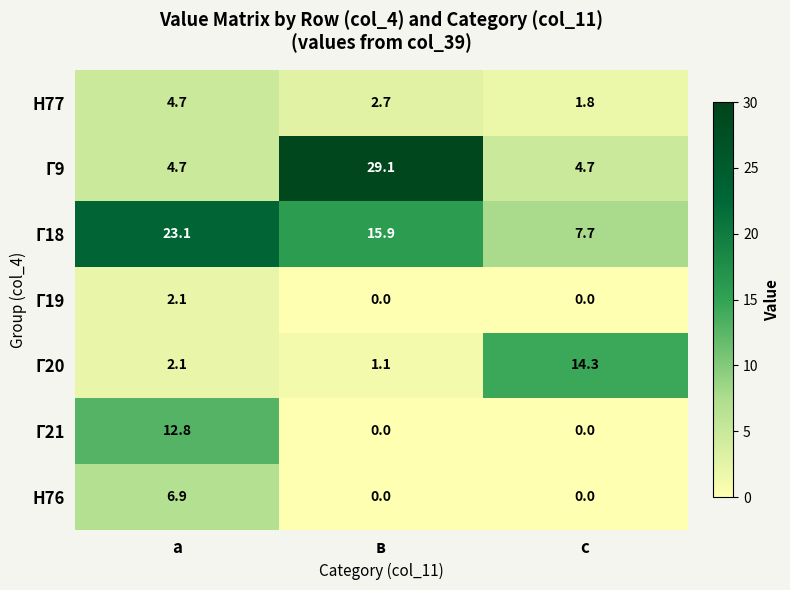

How many data points does each series have?

3